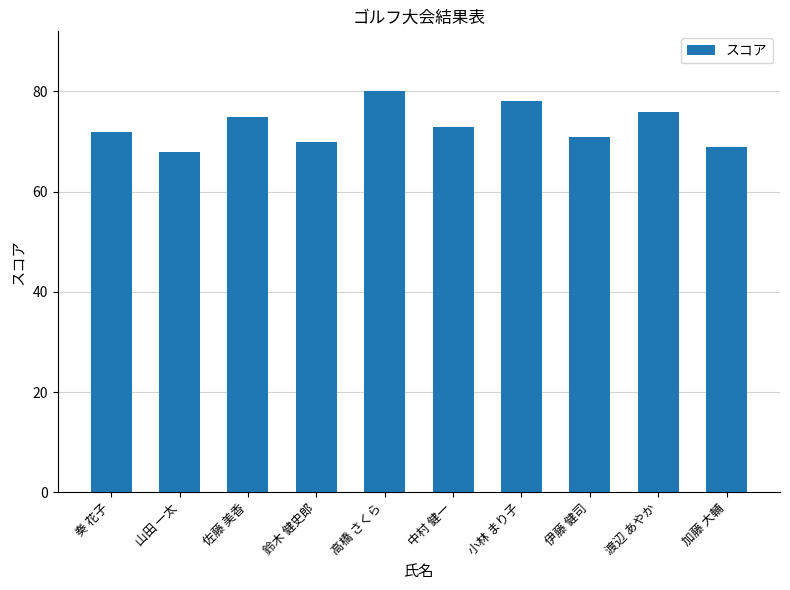

Reading left to right, transcribe all the data shown in this chart.

奏 花子=72	山田 一太=68	佐藤 美香=75	鈴木 健史郎=70	高橋 さくら=80	中村 健一=73	小林 まり子=78	伊藤 健司=71	渡辺 あやか=76	加藤 大輔=69